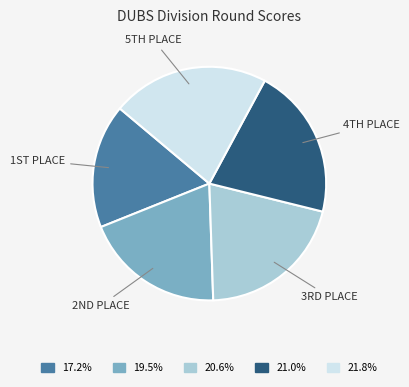

Is there a majority slice in this chart?

No